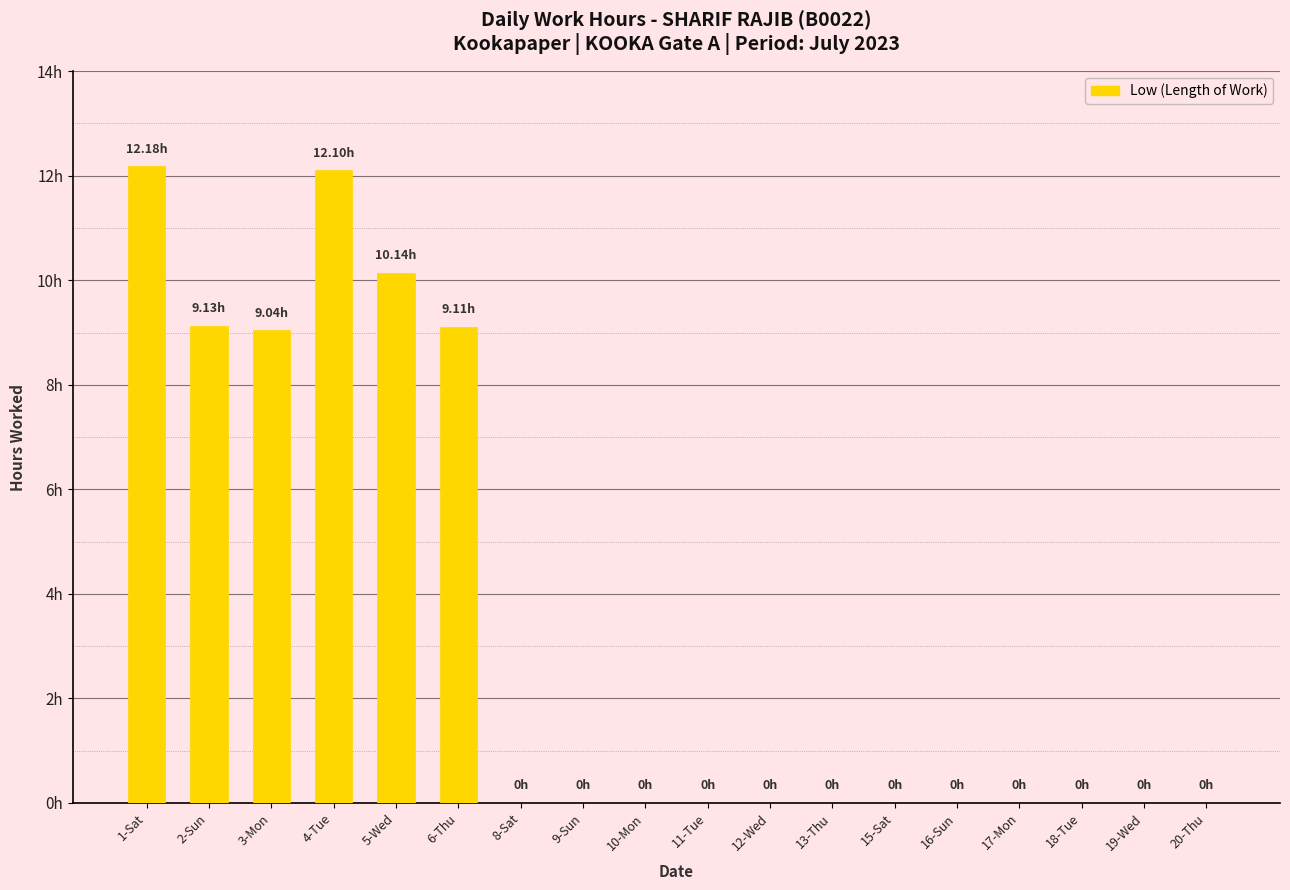

What position from the left is 9-Sun?

8